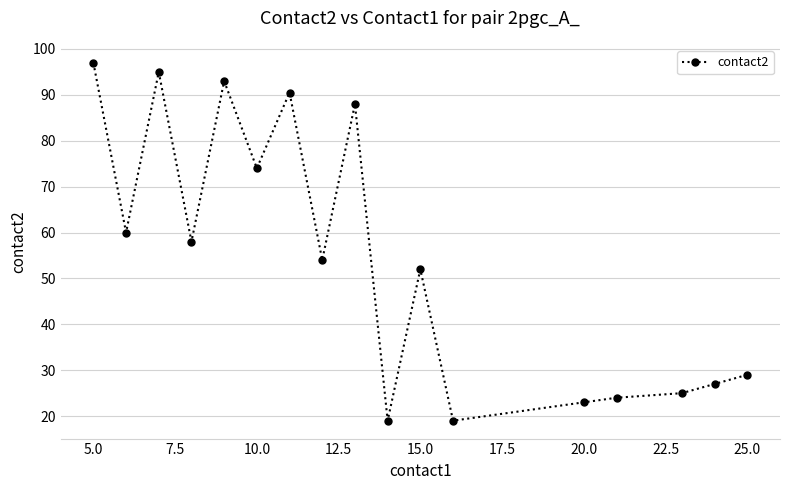

What is the value of the 9th point from the left?

88.0